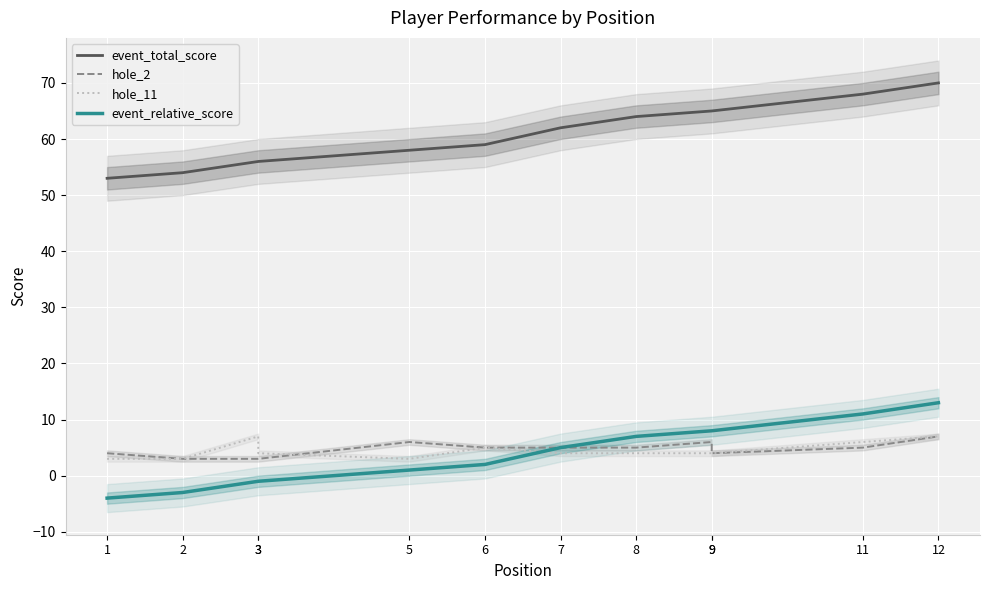

What are all the series names shown in the legend?

event_total_score, hole_2, hole_11, event_relative_score